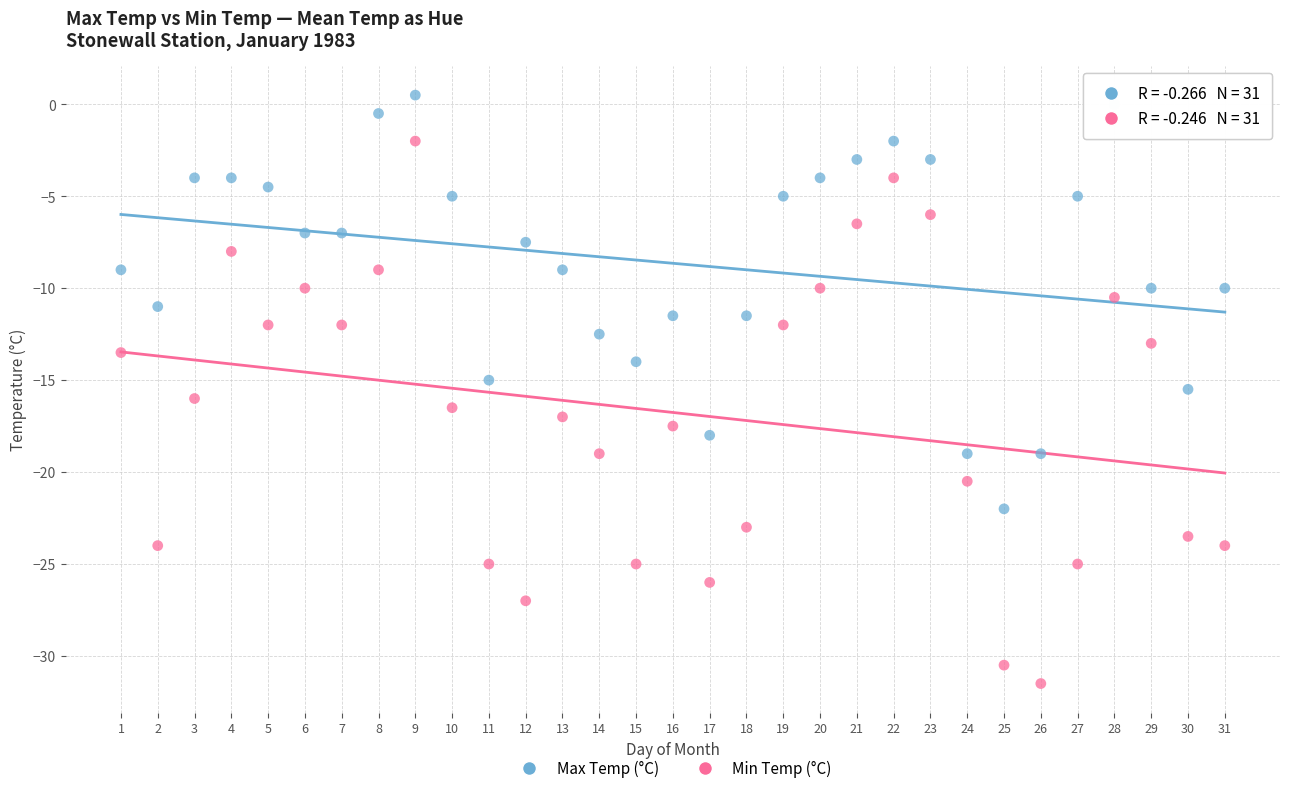

Which series has the largest Y range (max minus min)?

Min Temp (°C)